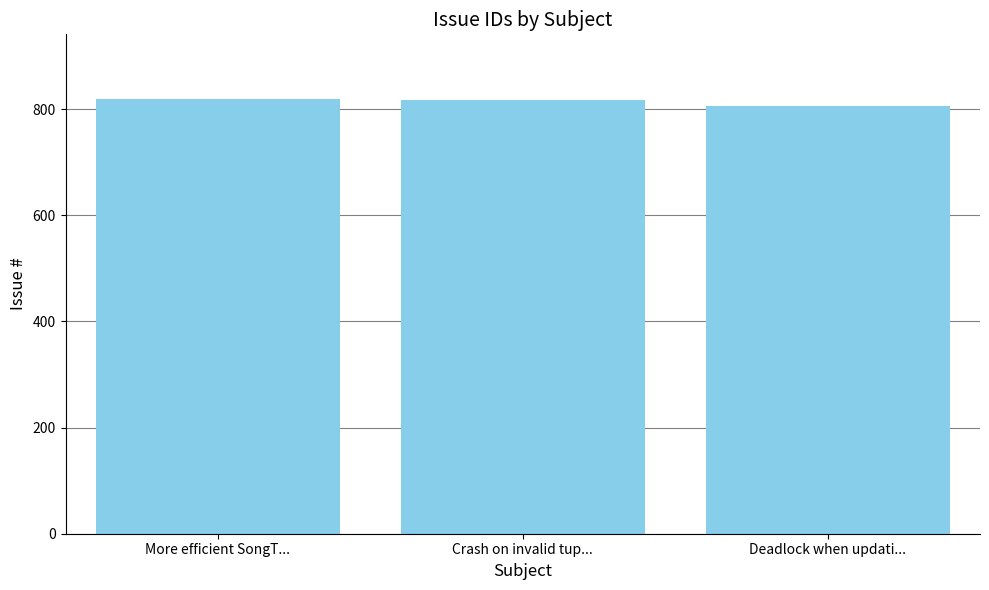

The chart shows a value of 1394 at Deadlock when updati.... True or false?

False